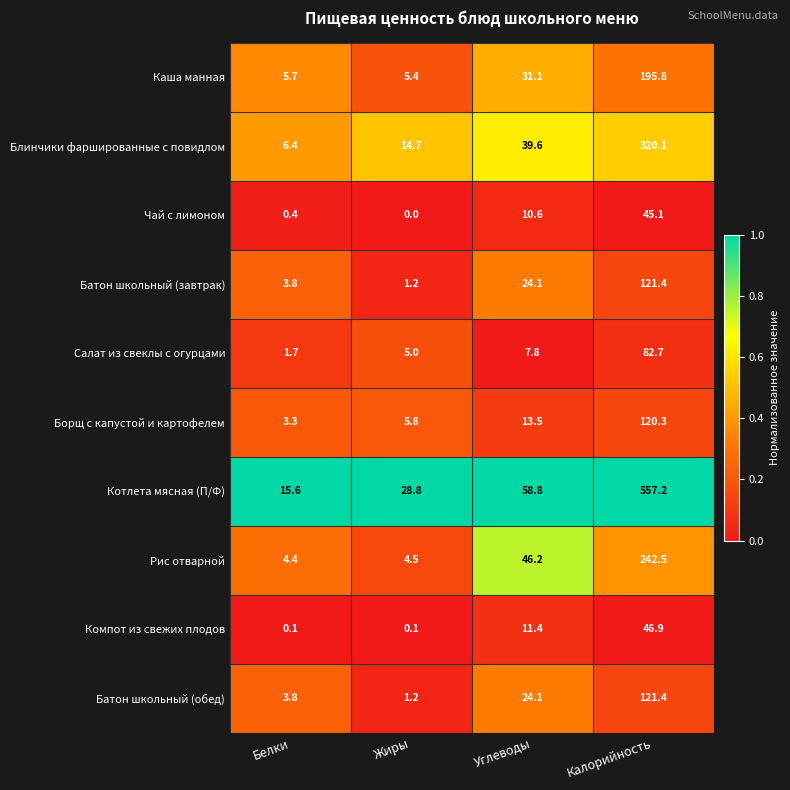

The value of Батон школьный (завтрак) at Калорийность is 121.4. True or false?

True